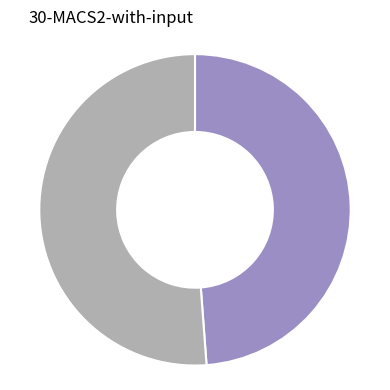

Is there a majority slice in this chart?

Yes